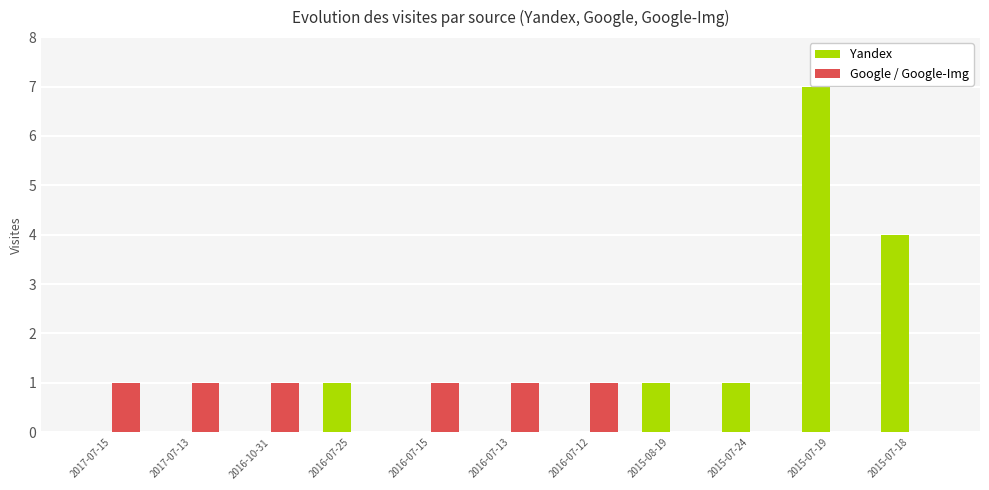

What value does the Yandex series have at 2015-07-24?

1